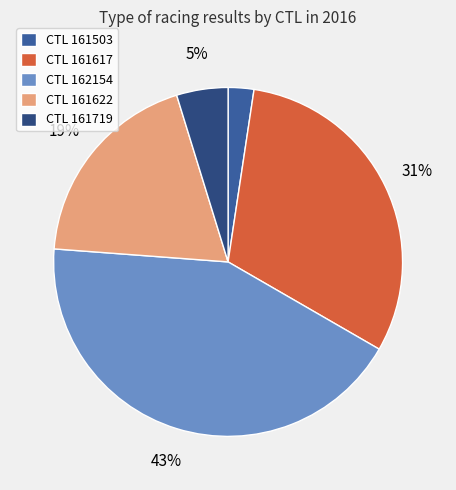

The CTL 161503 slice represents 2% of the pie. True or false?

True